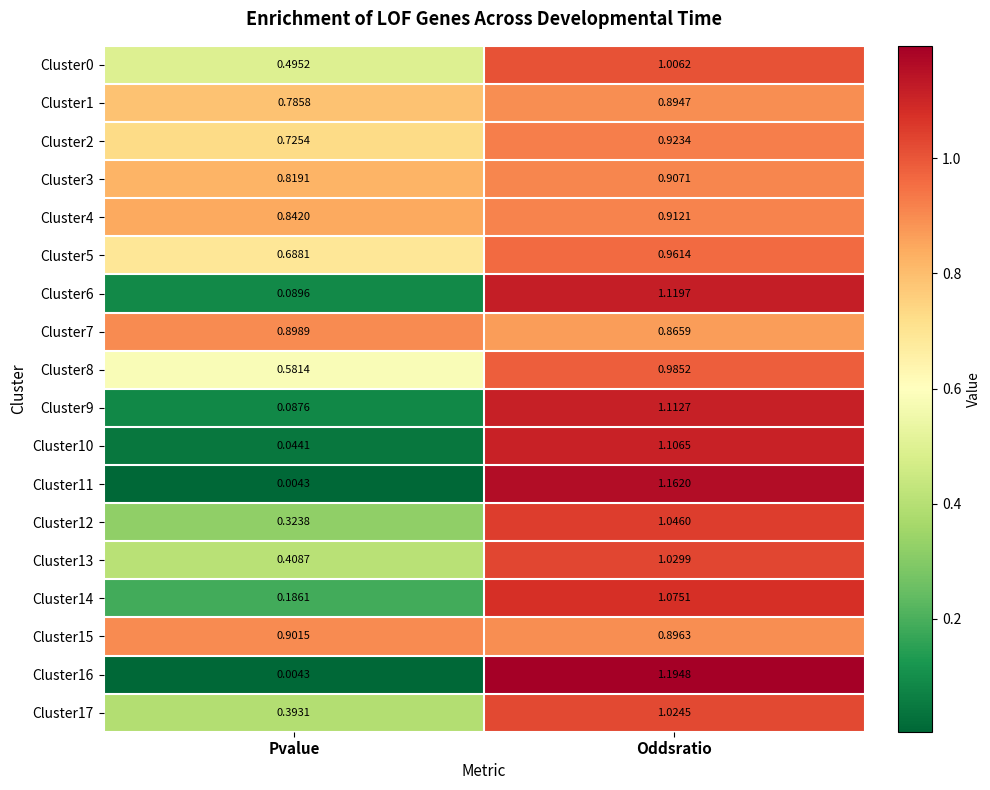

List the labels in order of Cluster7 value, smallest first.

Oddsratio, Pvalue